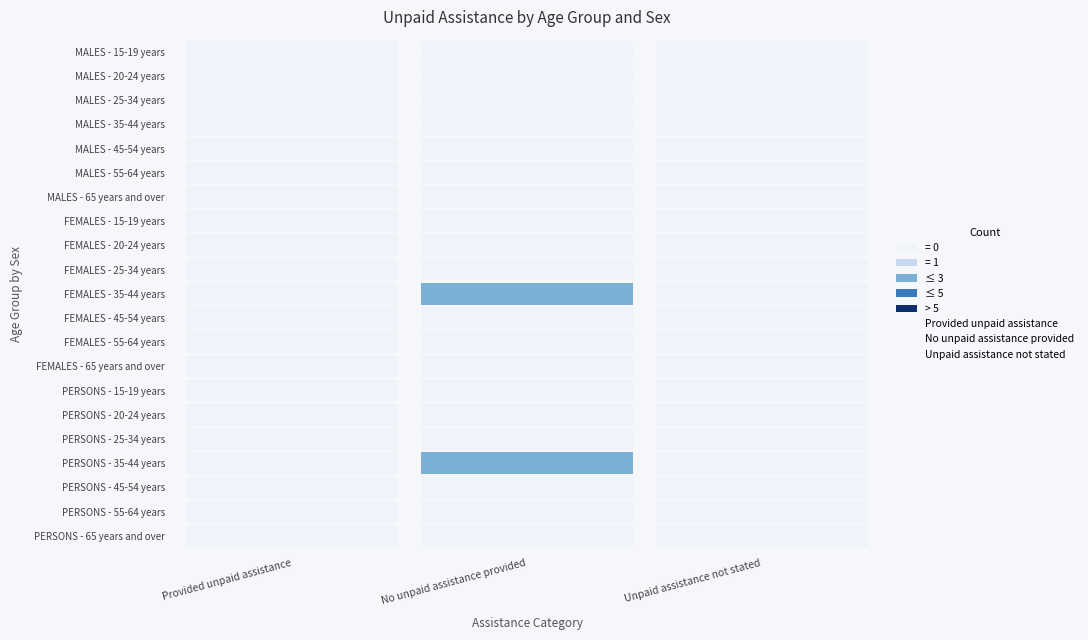

The value of Provided unpaid assistance at 15 is 0. True or false?

True